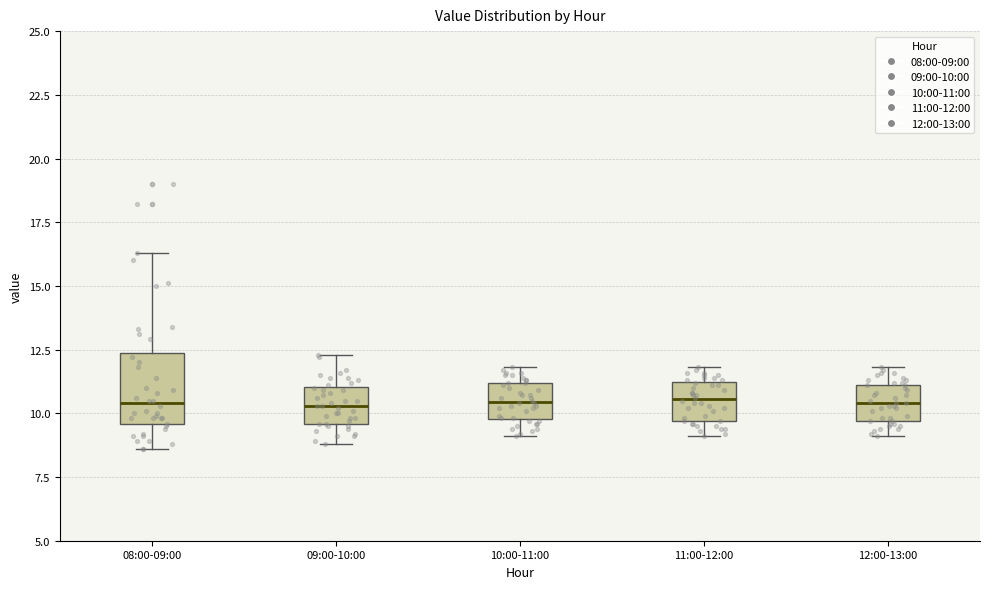

Reading left to right, transcribe this box plot: for each box, give where its median line is, the range the box spans, and where its two whiskers end, as read against the y-axis. The values are not printed on the chart, so give them approximately, as read against the axis.

08:00-09:00: median 10.5, box 9.5 to 12.5, whiskers 8.5 to 16.5
09:00-10:00: median 10.5, box 9.5 to 11.0, whiskers 9.0 to 12.5
10:00-11:00: median 10.5, box 10.0 to 11.0, whiskers 9.0 to 12.0
11:00-12:00: median 10.5, box 9.5 to 11.0, whiskers 9.0 to 12.0
12:00-13:00: median 10.5, box 9.5 to 11.0, whiskers 9.0 to 12.0